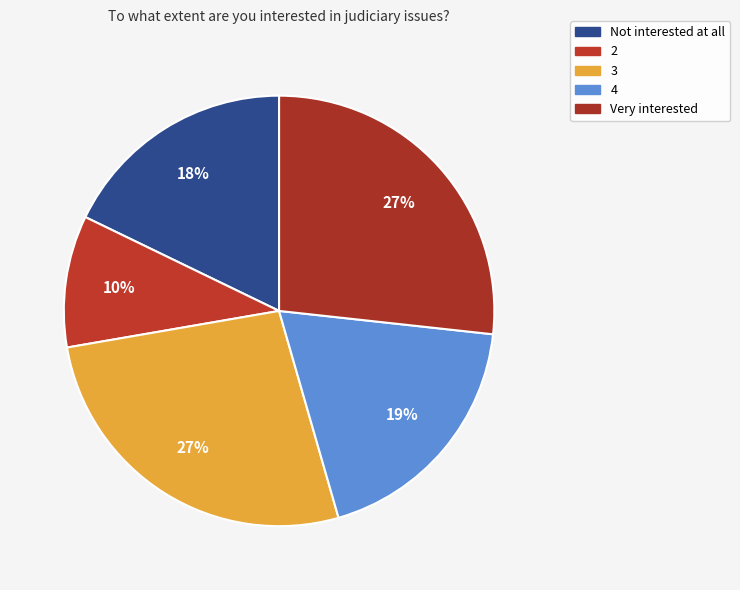

How many slices are in this pie chart?

5